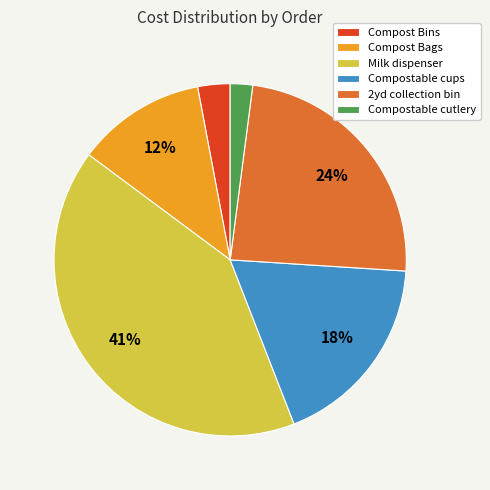

To the nearest percent, what is the combined percentage of Compostable cutlery and Milk dispenser?

43%